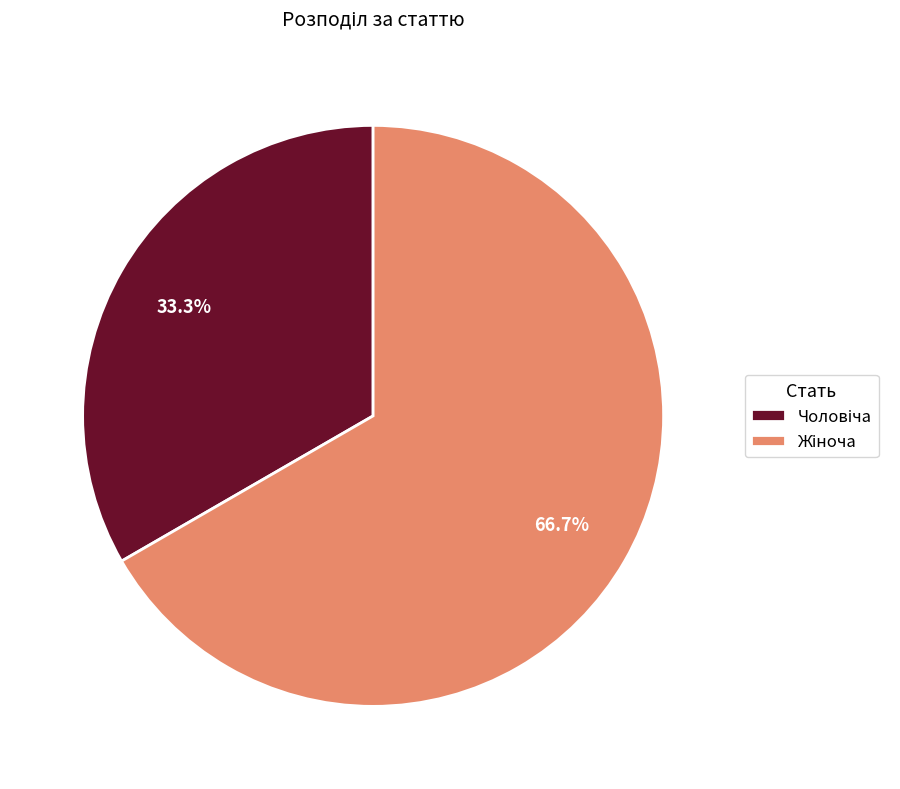

Does any single category account for the majority?

Yes